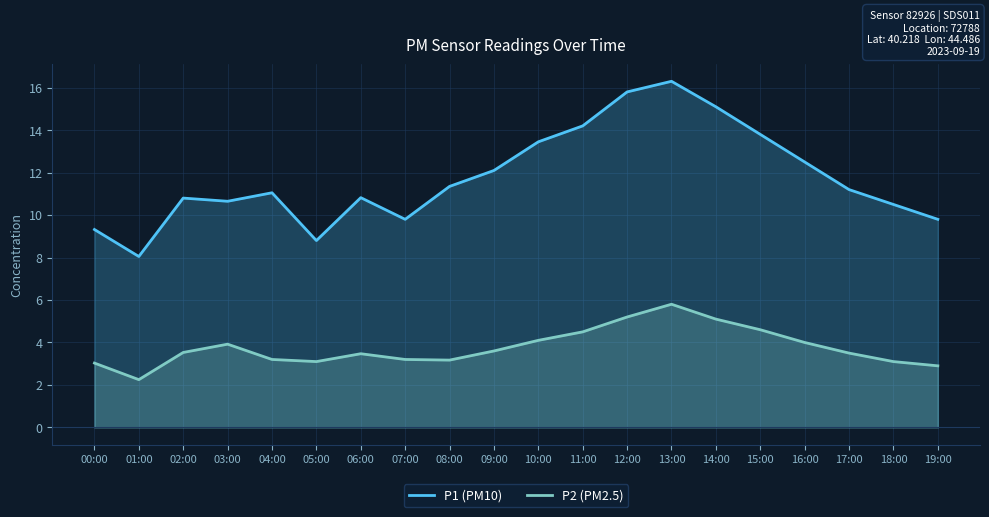

Reading right to left, extract all data points from this chart.

P1 (PM10): 9.8	10.5	11.2	12.5	13.8	15.1	16.3	15.8	14.2	13.4	12.1	11.3	9.8	10.8	8.8	11.1	10.7	10.8	8.1	9.3
P2 (PM2.5): 2.9	3.1	3.5	4.0	4.6	5.1	5.8	5.2	4.5	4.1	3.6	3.2	3.2	3.5	3.1	3.2	3.9	3.5	2.2	3.0